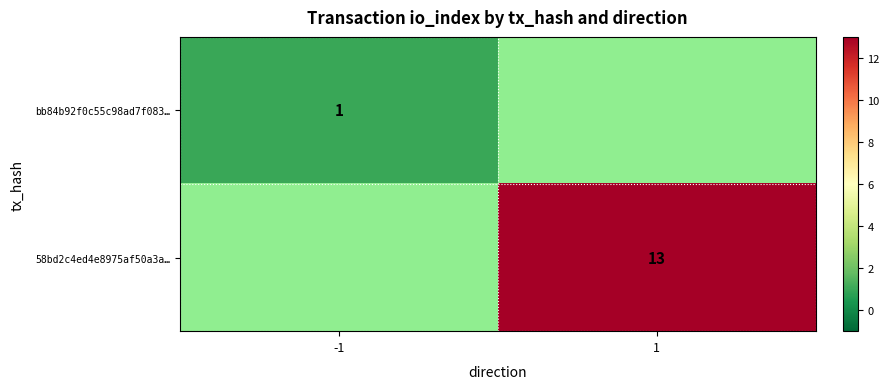

The value of bb84b92f0c55c98ad7f083… at -1 is 1. True or false?

True